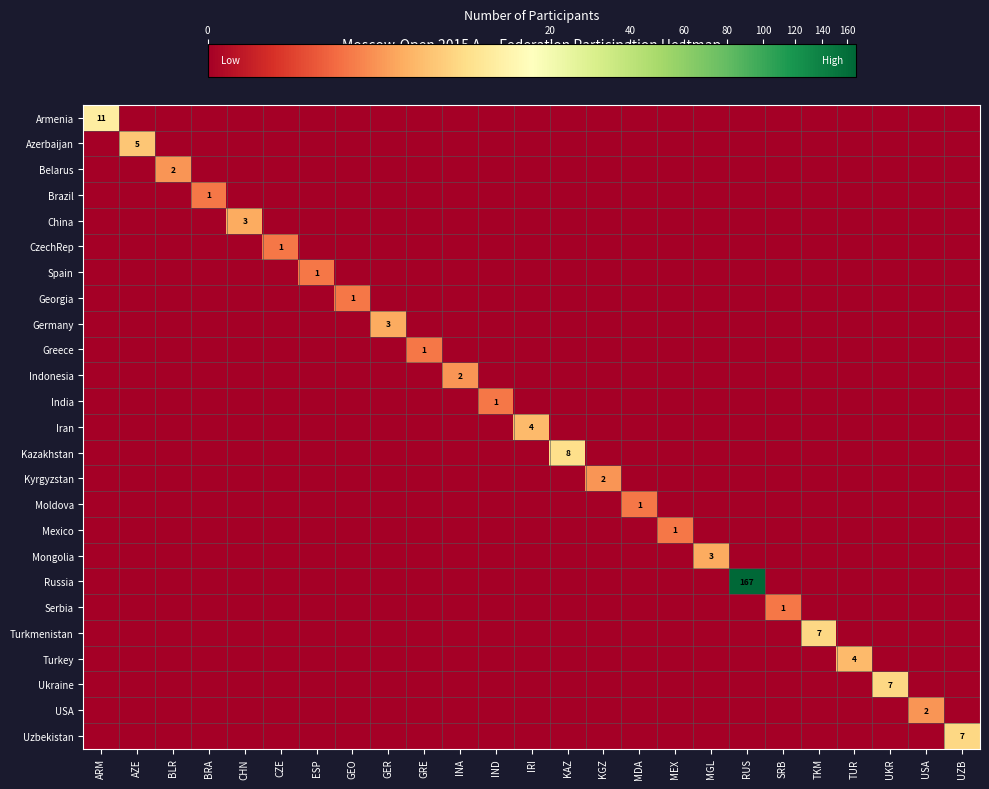

The Spain series shows -1 at GRE. True or false?

False